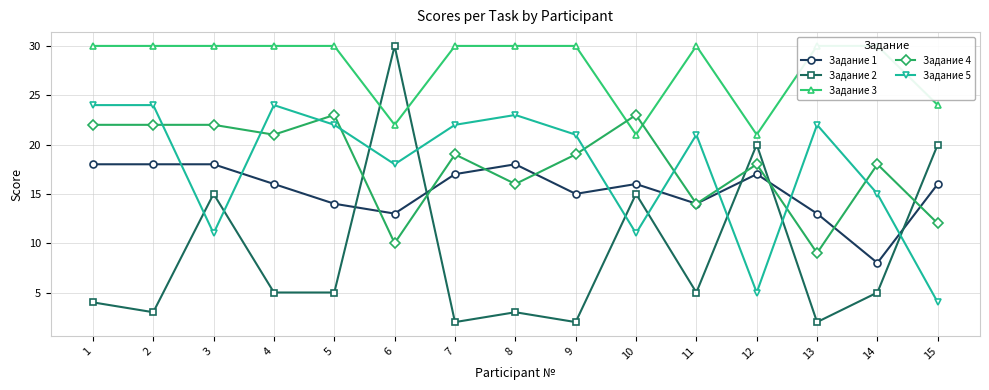

True or false: Задание 1 and Задание 2 cross at least once.

True